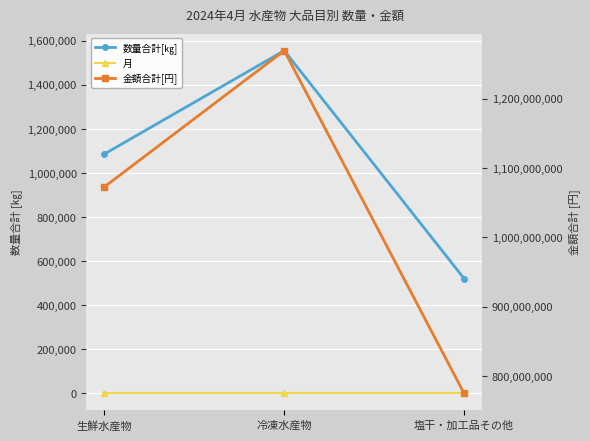

What is the total value across all series at 冷凍水産物?

1271023975